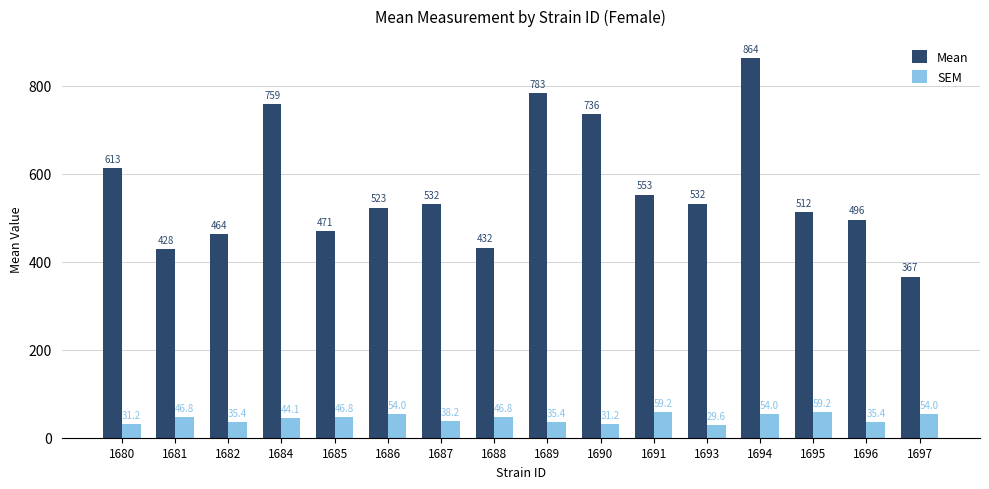

How many values in the SEM series exceed 46?

8